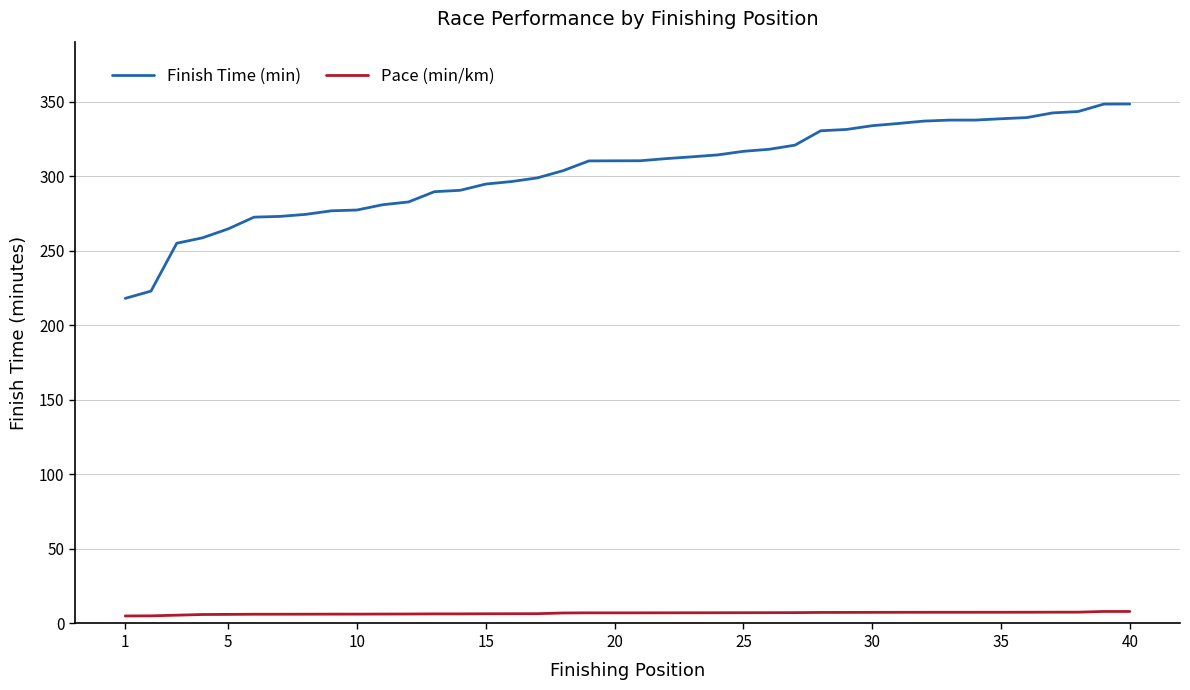

Rank the series by their maximum value, from highest to lowest.

Finish Time (min), Pace (min/km)